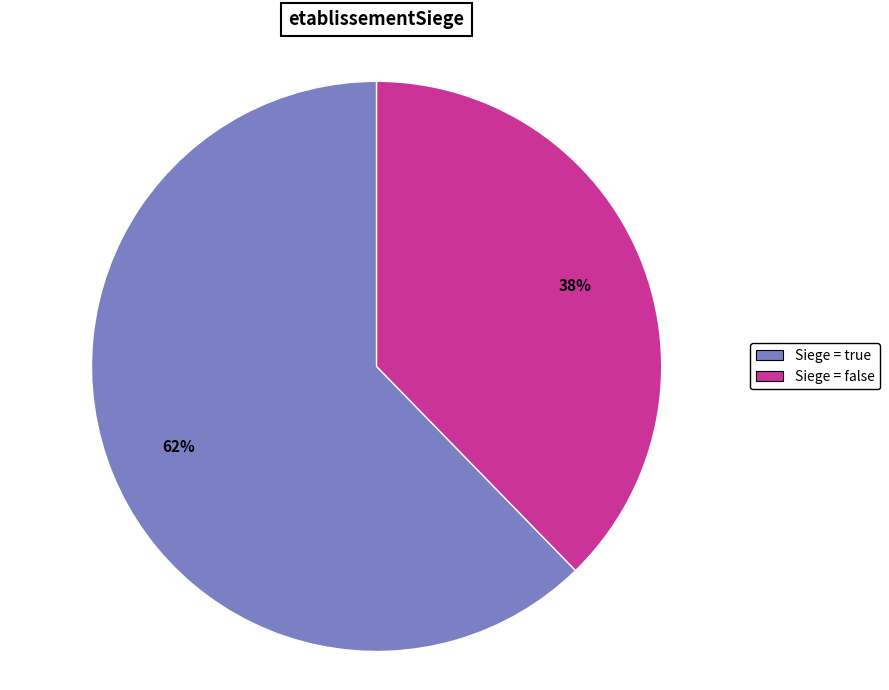

Does Siege = true represent more than half of the total?

Yes